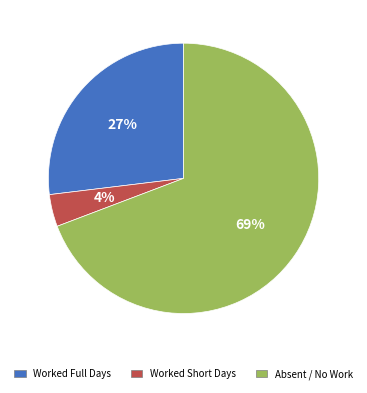

Does any single category account for the majority?

Yes